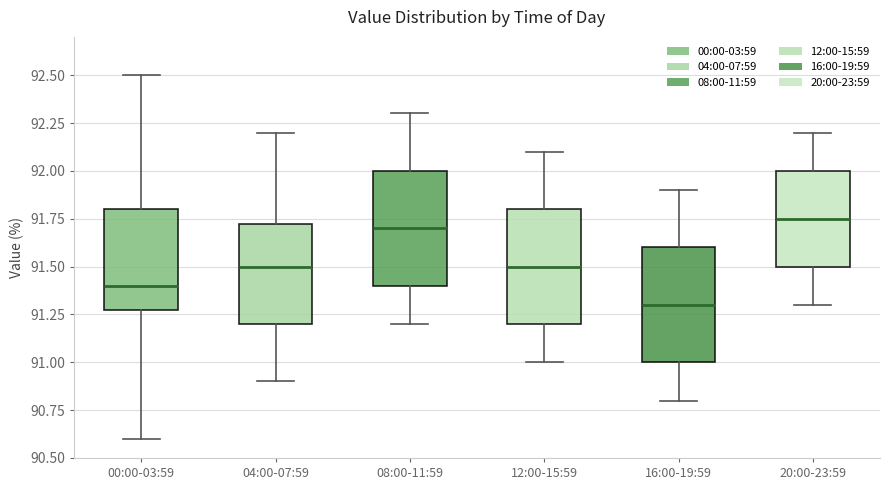

Where does the lower whisker of the box for 16:00-19:59 end on the y-axis? The values are not printed on the chart, so give them approximately, as read against the axis.

90.80